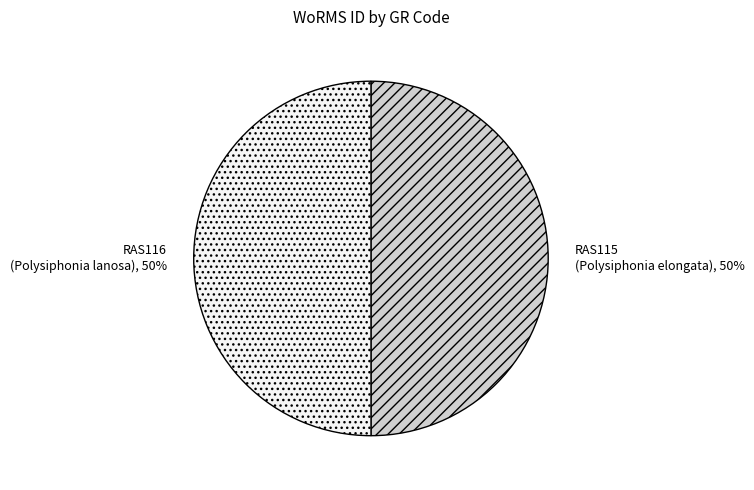

Is the sum of RAS116 and RAS115 greater than half?

Yes